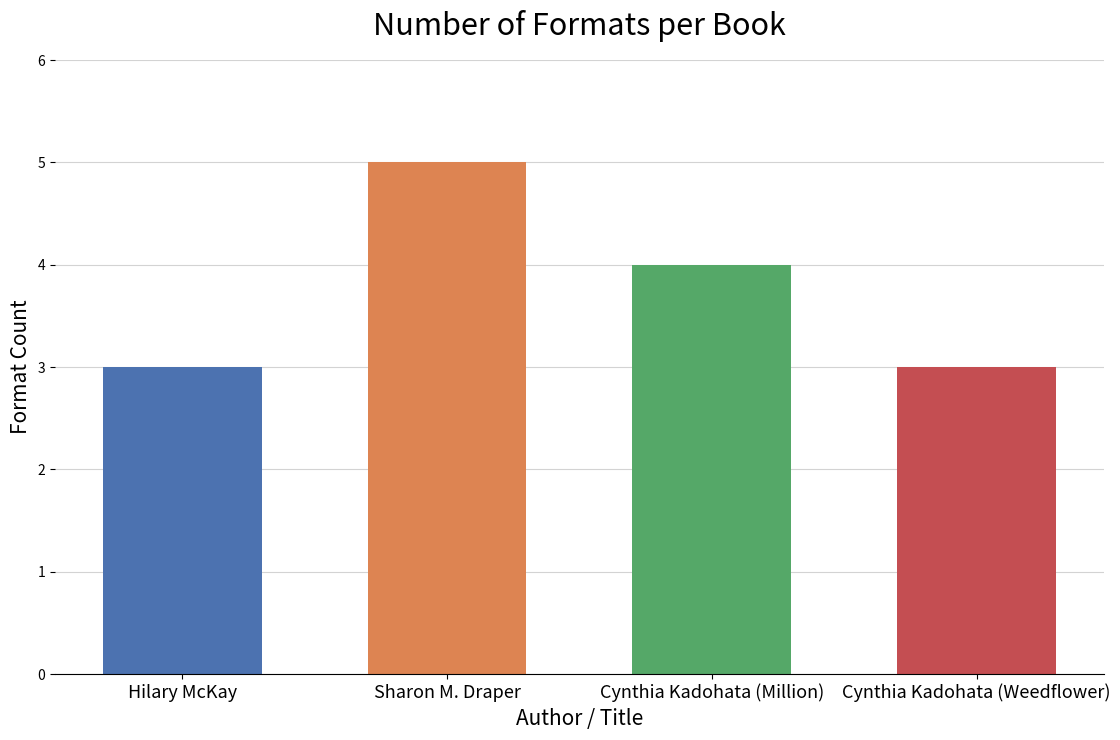

Count the number of data series in this chart.

1